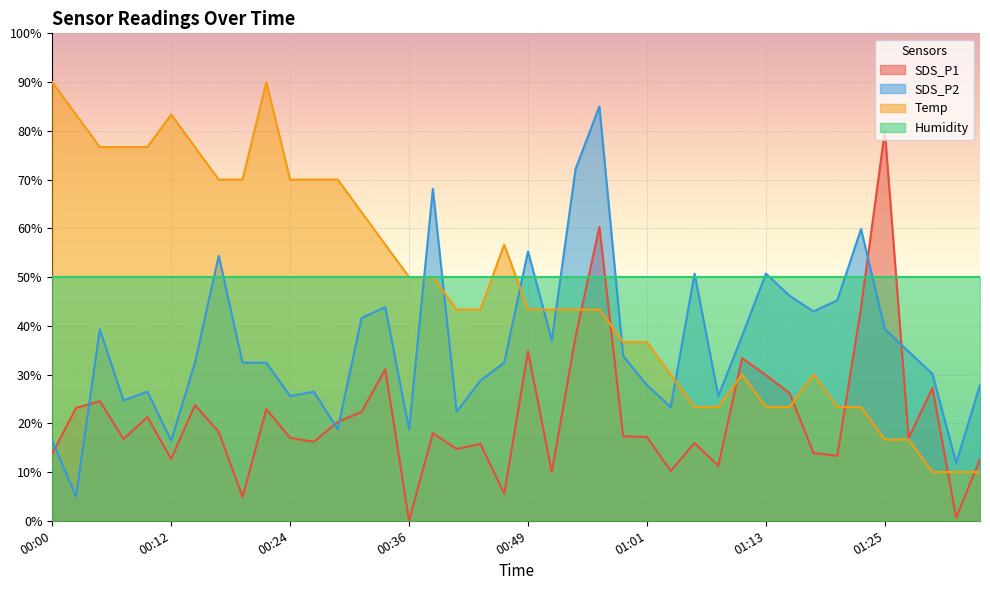

Which series has the widest spread of values?

SDS_P1